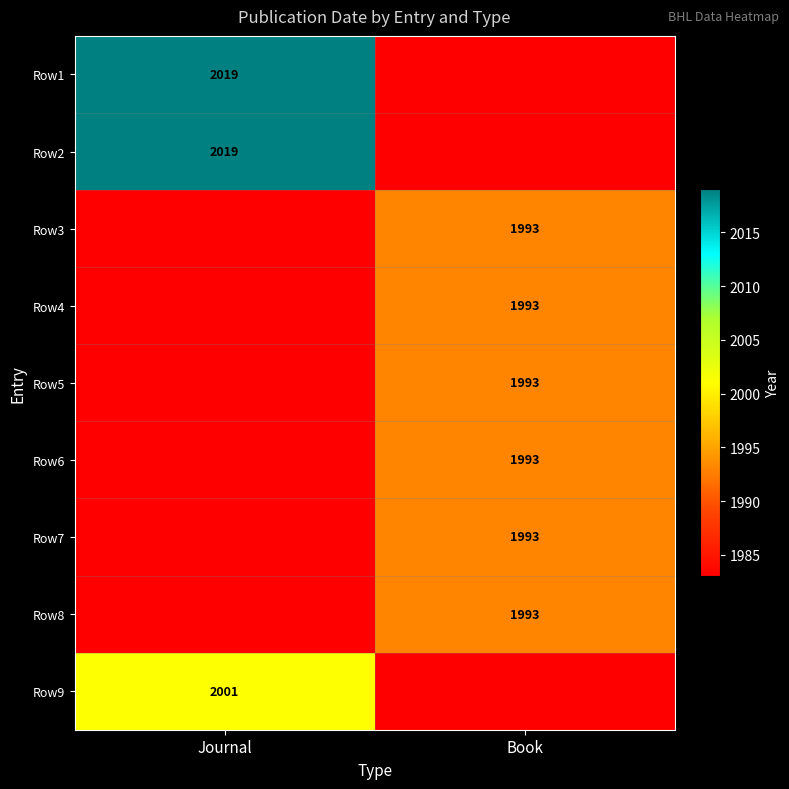

Is it true that Row8 equals 1993 at Book?

True